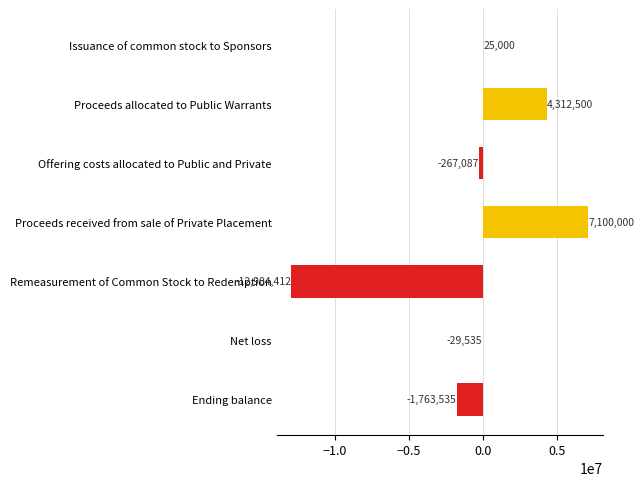

The chart shows a value of 12331418 at Proceeds received from sale of Private Placement. True or false?

False